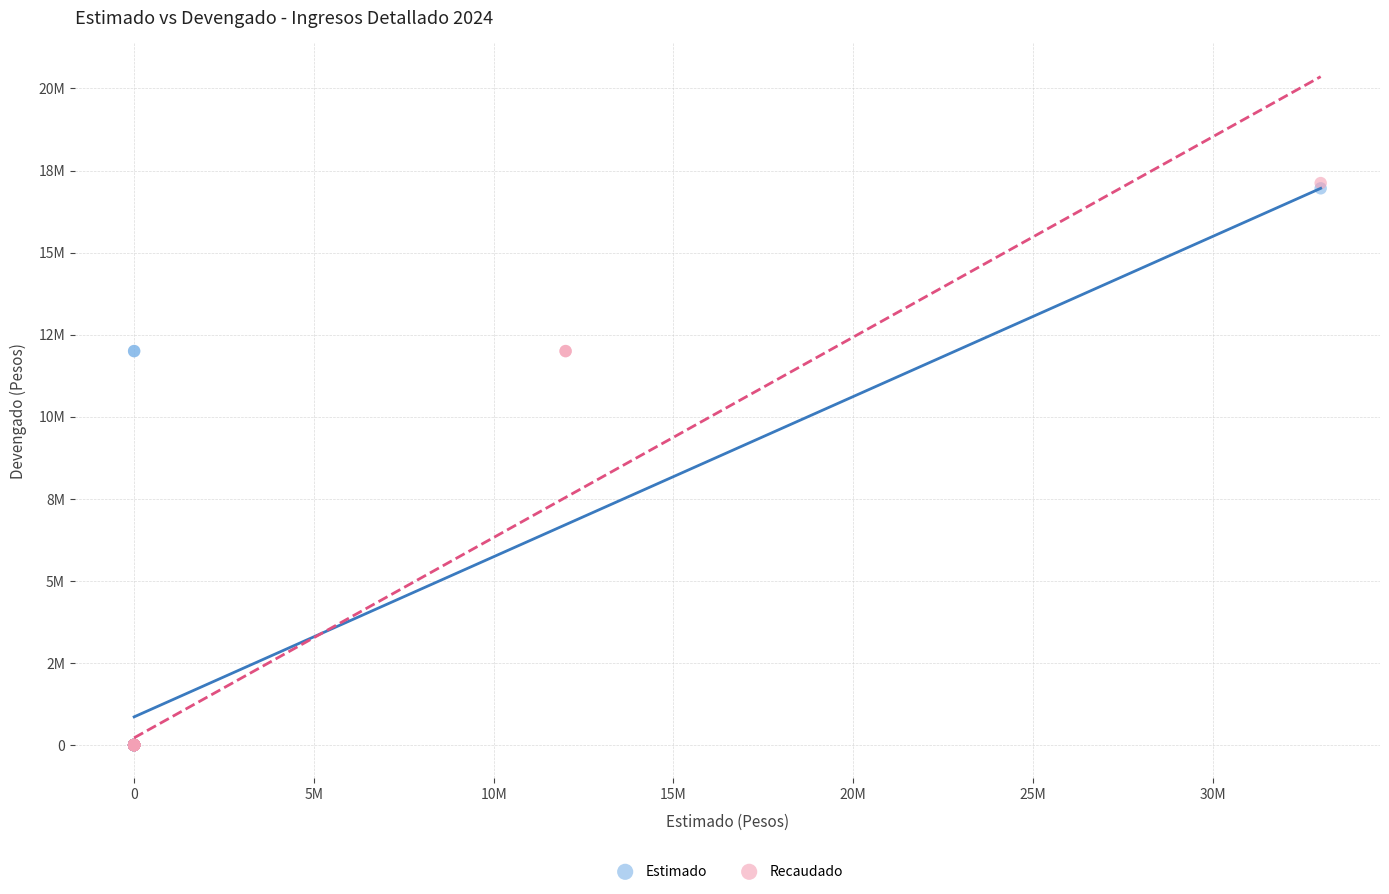

What are all the series names shown in the legend?

Estimado, Recaudado